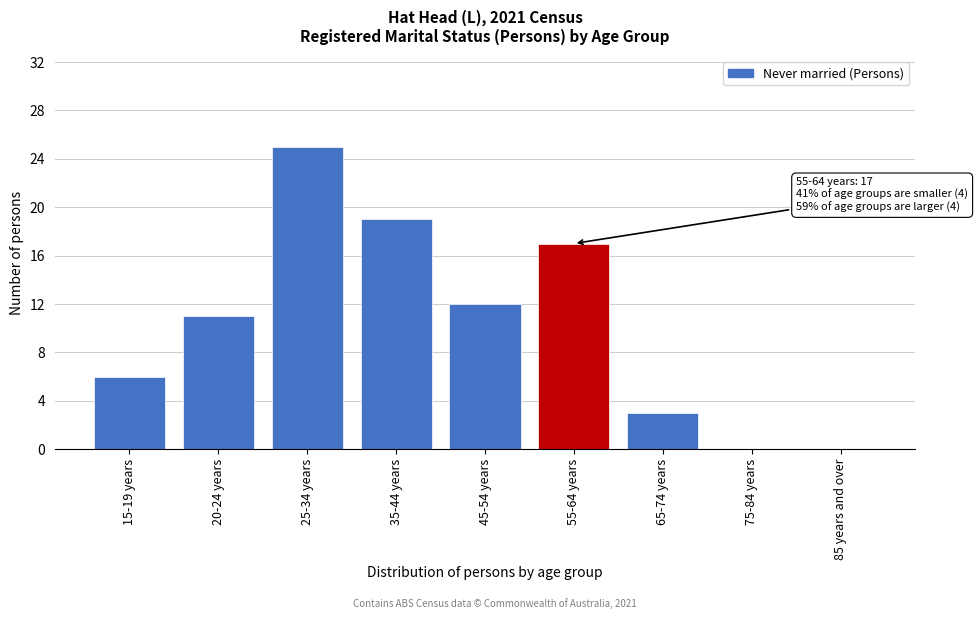

Reading left to right, transcribe all the data shown in this chart.

15-19 years=6	20-24 years=11	25-34 years=25	35-44 years=19	45-54 years=12	55-64 years=17	65-74 years=3	75-84 years=0	85 years and over=0